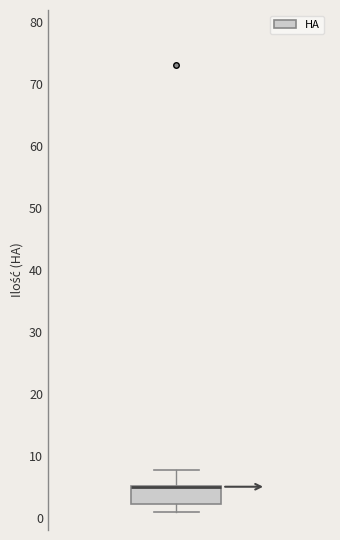

Read this box plot against the y-axis: the position of the median line, the range covered by the box, and the ends of both whiskers. The values are not printed on the chart, so give them approximately, as read against the axis.

median 5 (drawn on the box's upper edge), box 2 to 5, whiskers 1 to 8